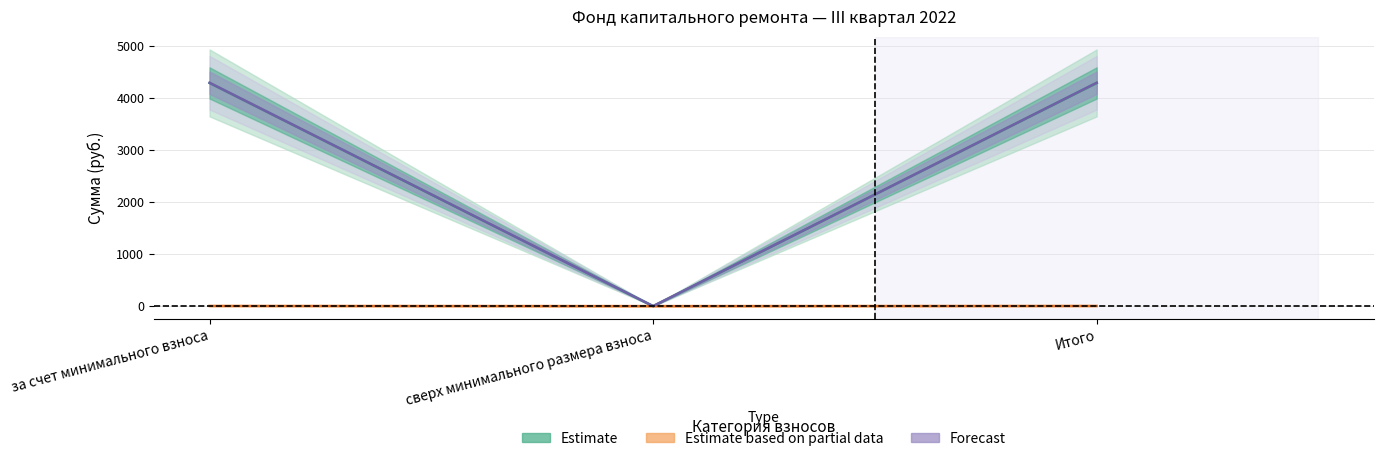

How many positive values does the Estimate based on partial data series have?

2